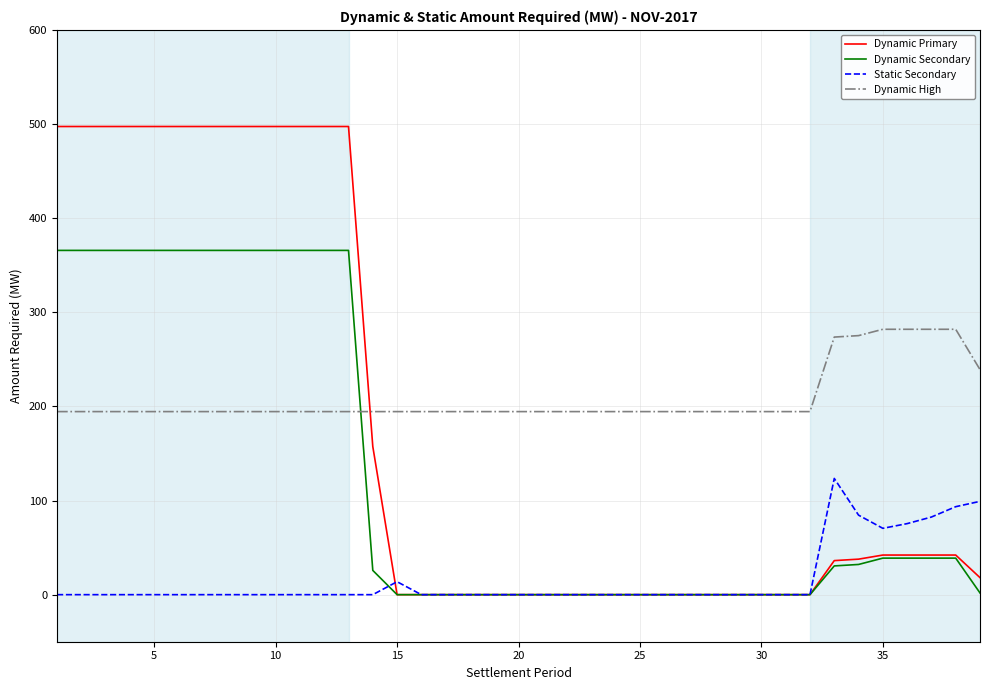

Rank the series by their average value, from highest to lowest.

Dynamic High, Dynamic Primary, Dynamic Secondary, Static Secondary